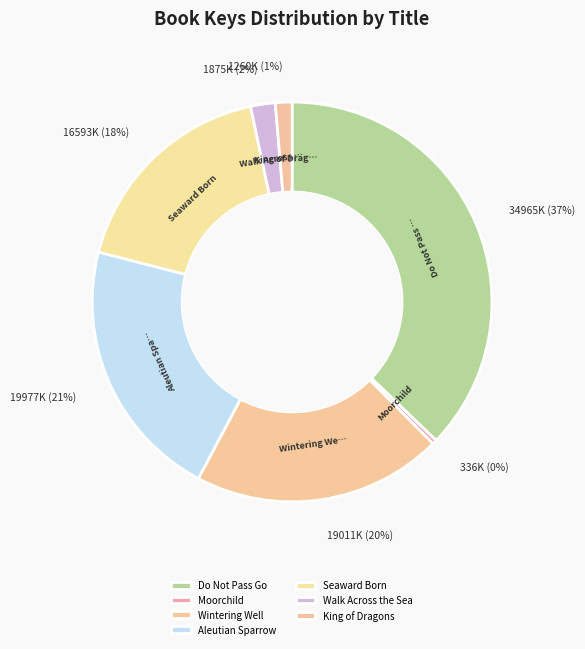

What percentage do Seaward Born and Moorchild together represent?

18.0%